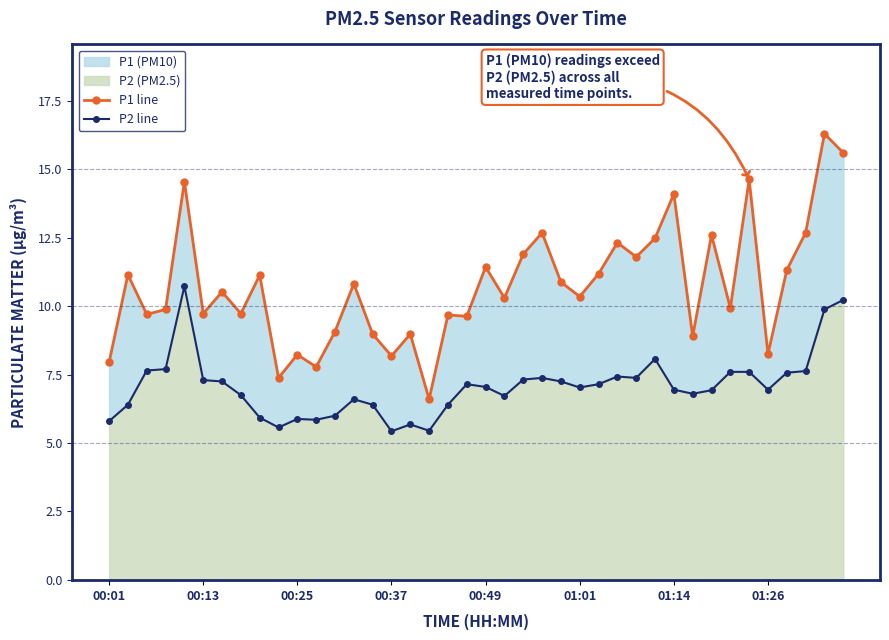

At 38, list the series in order from largest to smallest.

P1 line, P2 line